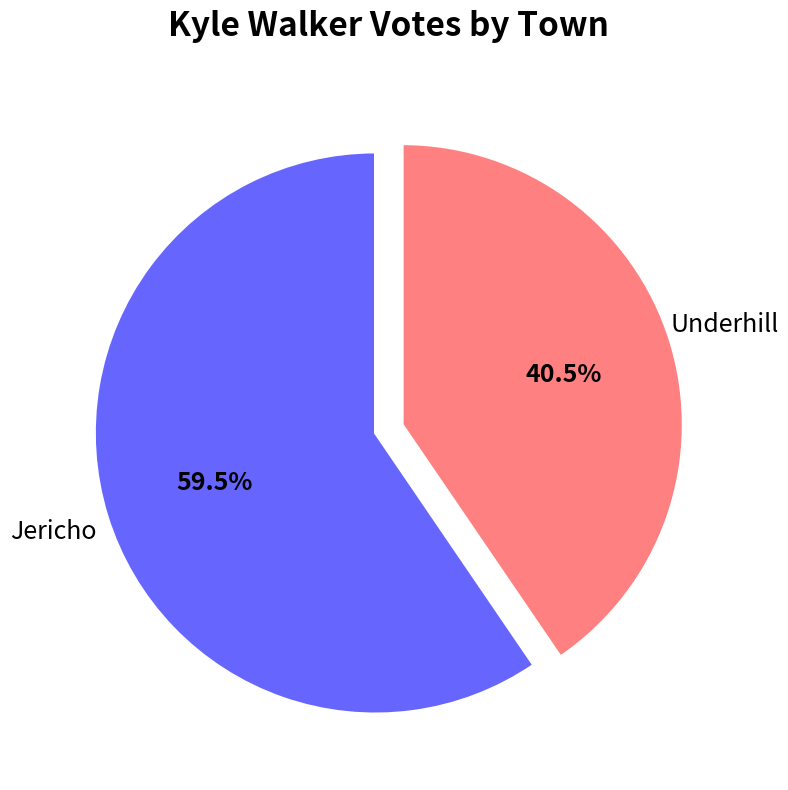

Between Underhill and Jericho, which is larger?

Jericho